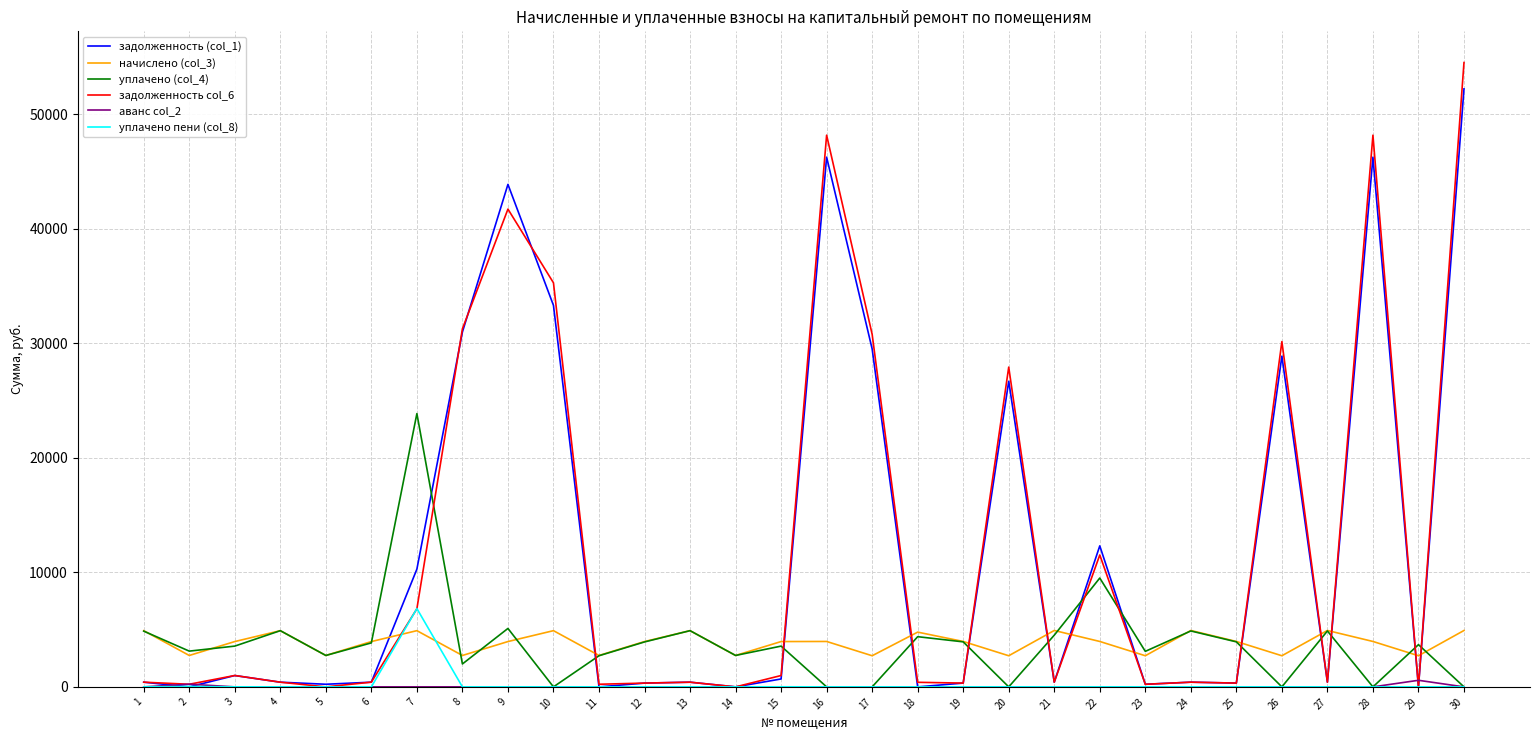

At which label does уплачено (col_4) first exceed 3687?

1